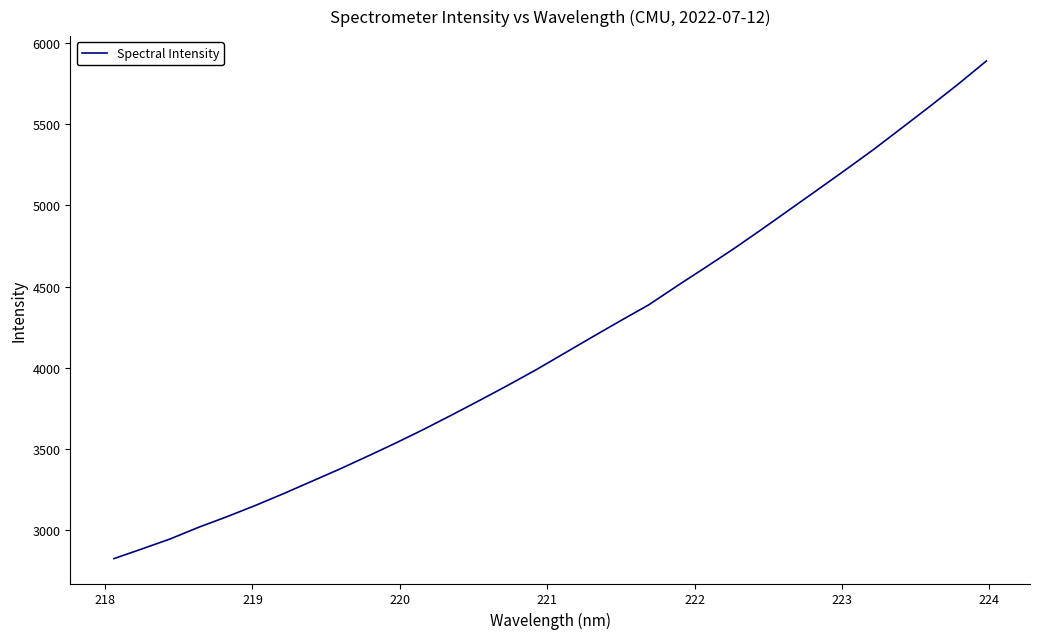

What is the minimum value shown in the chart?

2825.8